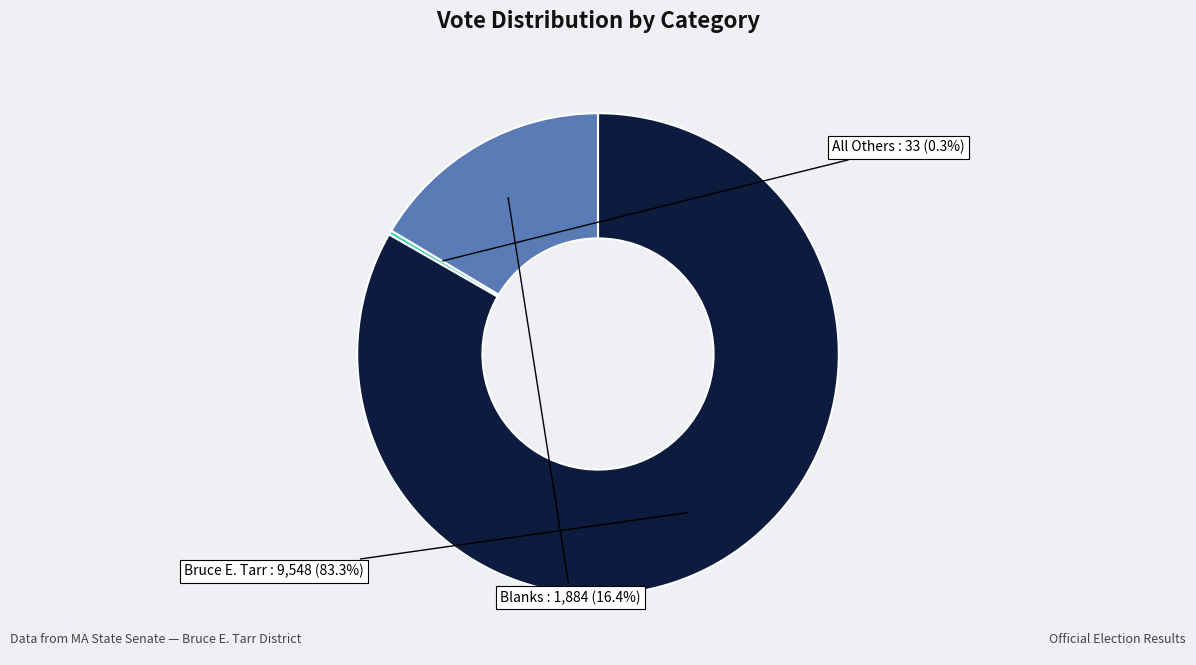

Is there a majority slice in this chart?

Yes